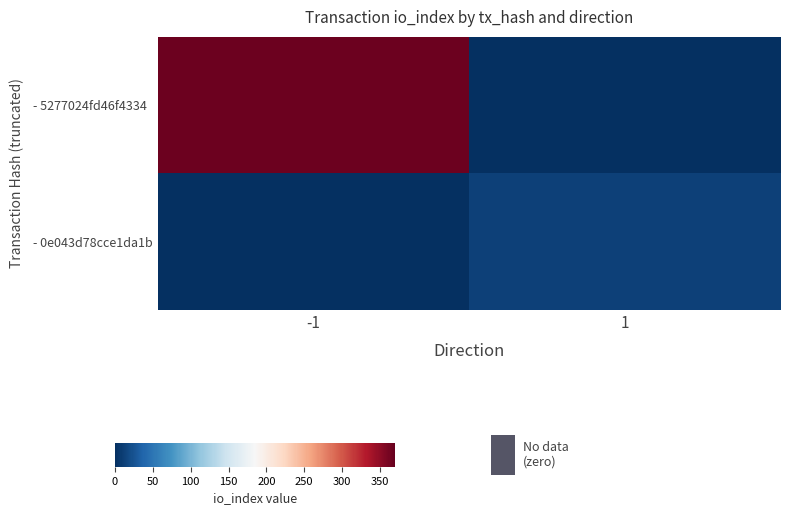

Rank the series by their average value, from lowest to highest.

- 0e043d78cce1da1b, - 5277024fd46f4334